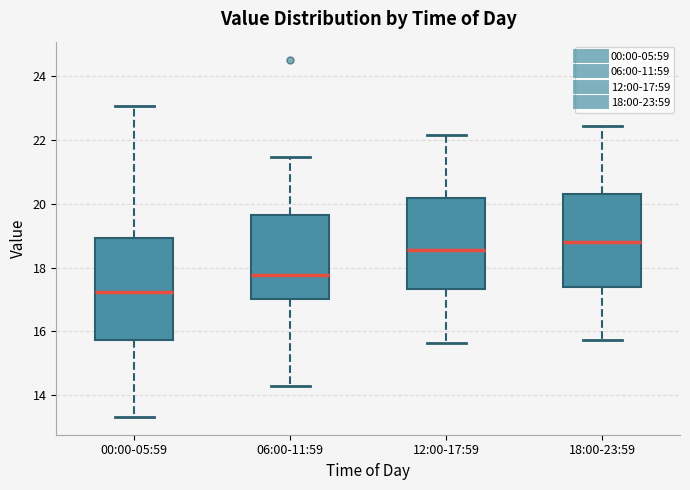

Reading left to right, read every box against the y-axis: the position of its median line, the range the box covers, and the ends of its whiskers. The values are not printed on the chart, so give them approximately, as read against the axis.

00:00-05:59: median 17.2, box 15.8 to 19.0, whiskers 13.4 to 23.0
06:00-11:59: median 17.8, box 17.0 to 19.6, whiskers 14.2 to 21.4
12:00-17:59: median 18.6, box 17.4 to 20.2, whiskers 15.6 to 22.2
18:00-23:59: median 18.8, box 17.4 to 20.4, whiskers 15.8 to 22.4